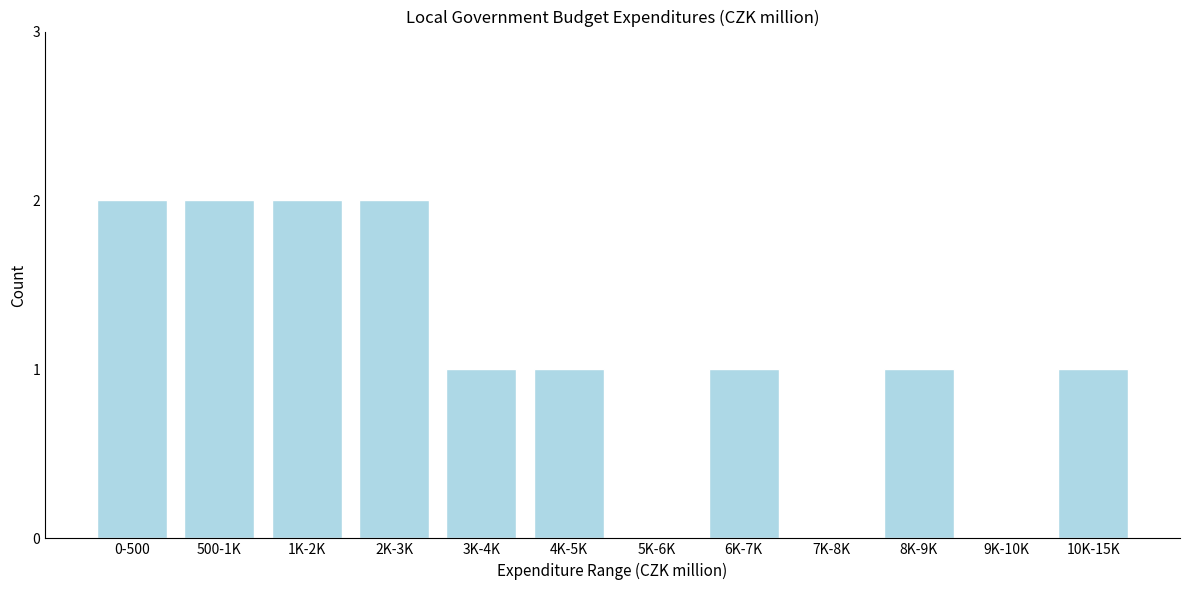

Reading left to right, extract all data points from this chart.

0-500=2	500-1K=2	1K-2K=2	2K-3K=2	3K-4K=1	4K-5K=1	5K-6K=0	6K-7K=1	7K-8K=0	8K-9K=1	9K-10K=0	10K-15K=1